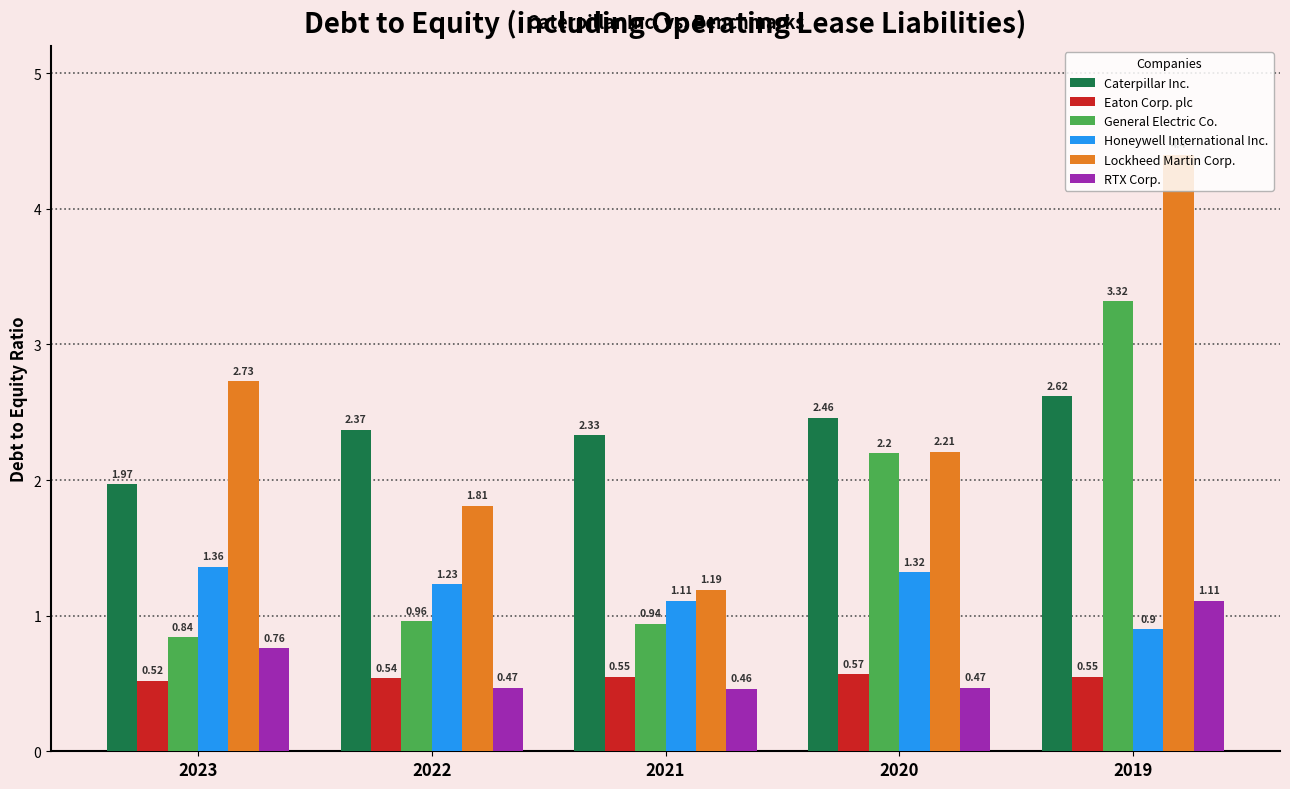

What is the sum of the General Electric Co. values at 2023 and 2020?

3.0